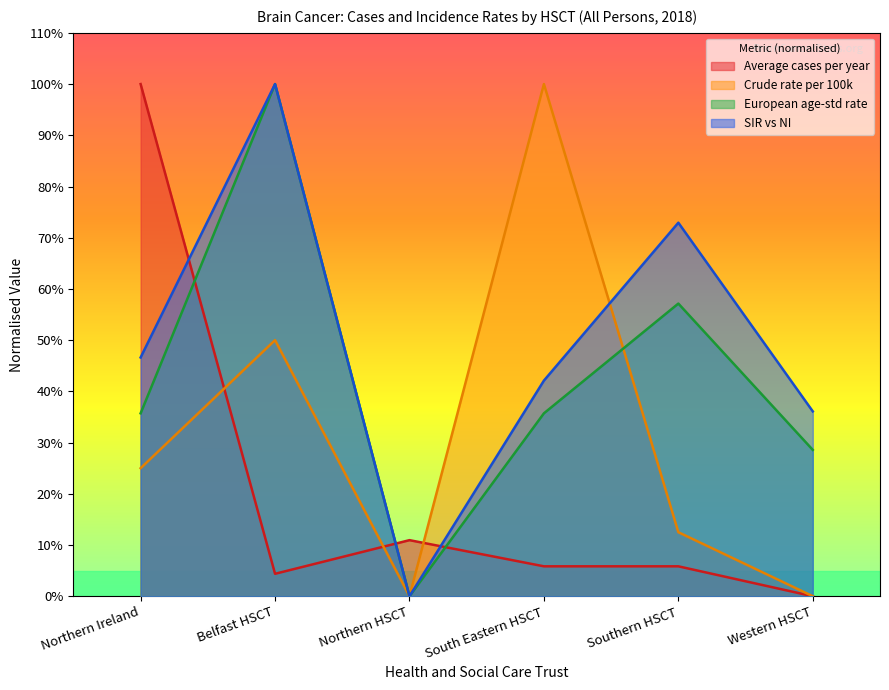

What is the label of the 2nd point from the right?

Southern HSCT